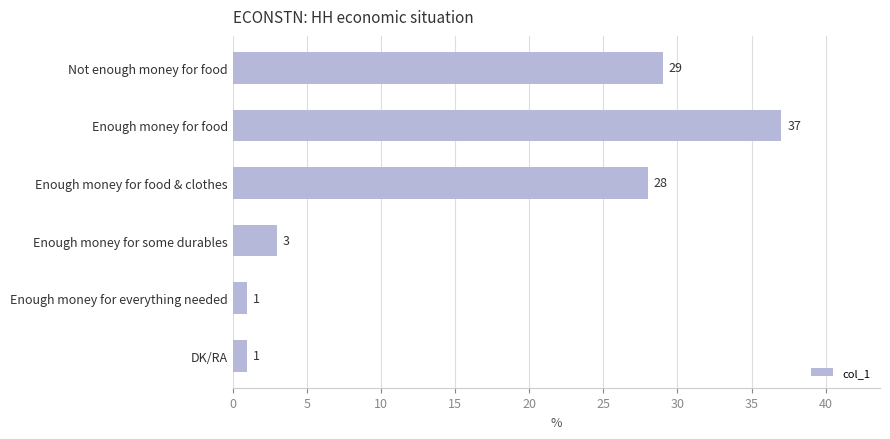

Does the chart contain stacked bars?

No